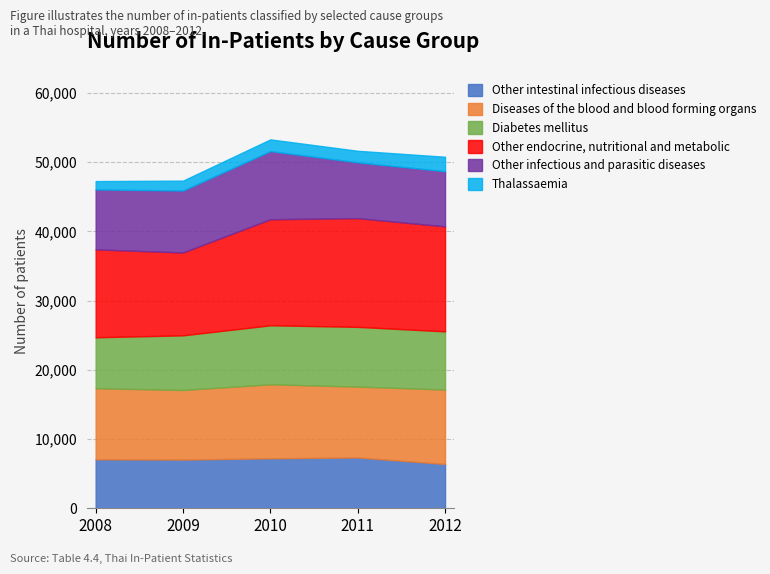

Which series has the largest total across all categories?

Other endocrine, nutritional and metabolic